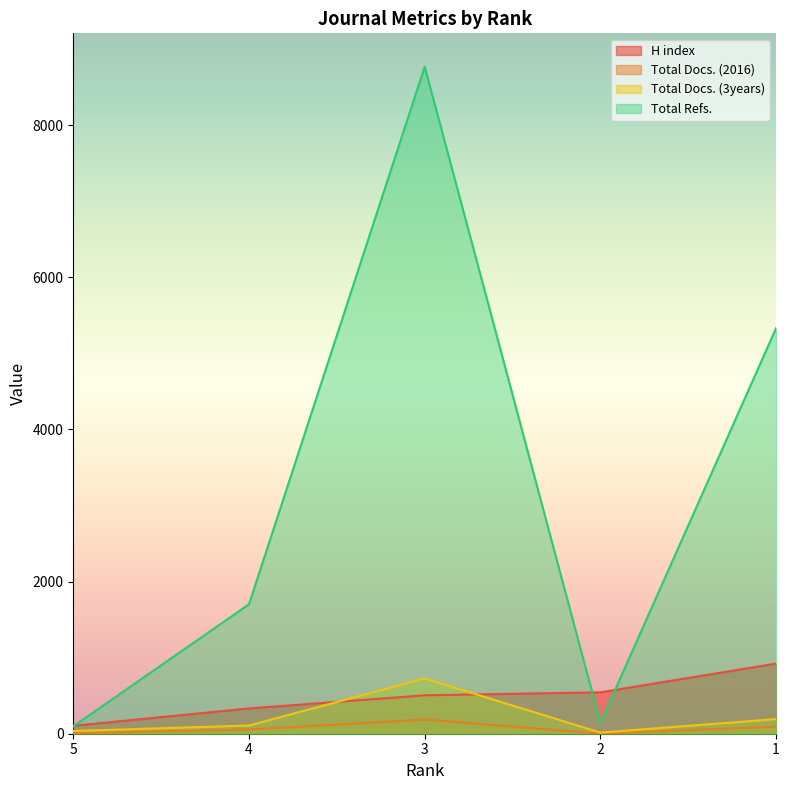

Is it true that Total Docs. (2016) equals 187 at 3?

True